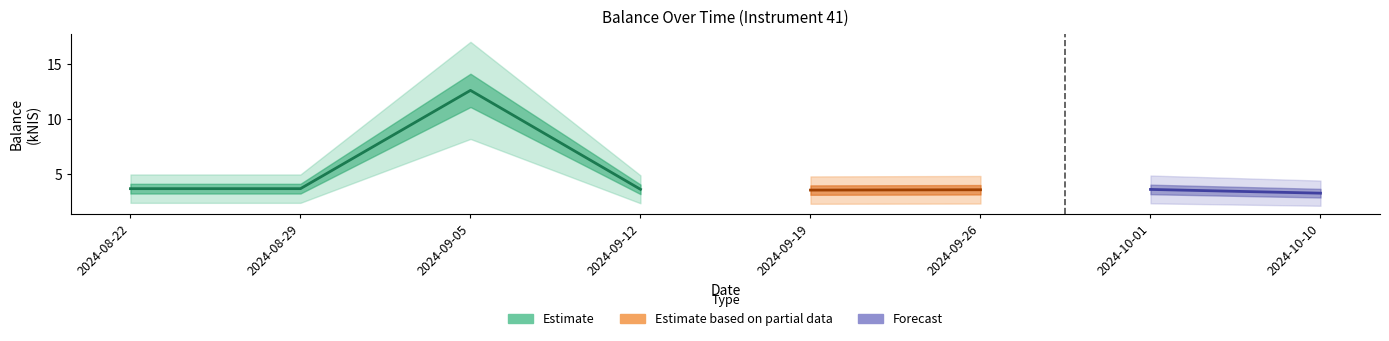

What is the value of the 7th point from the left?

3.6